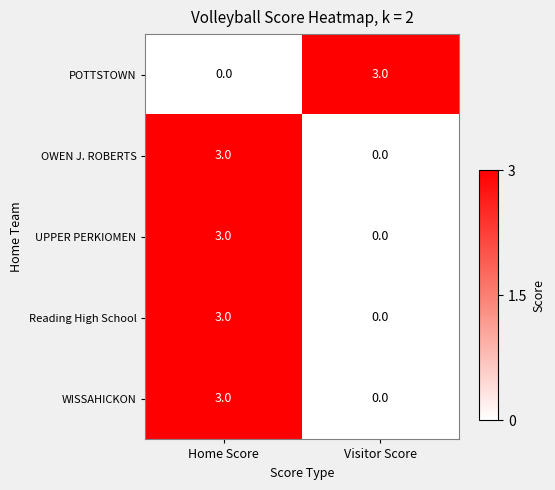

What is the difference between the OWEN J. ROBERTS values at Home Score and Visitor Score?

3